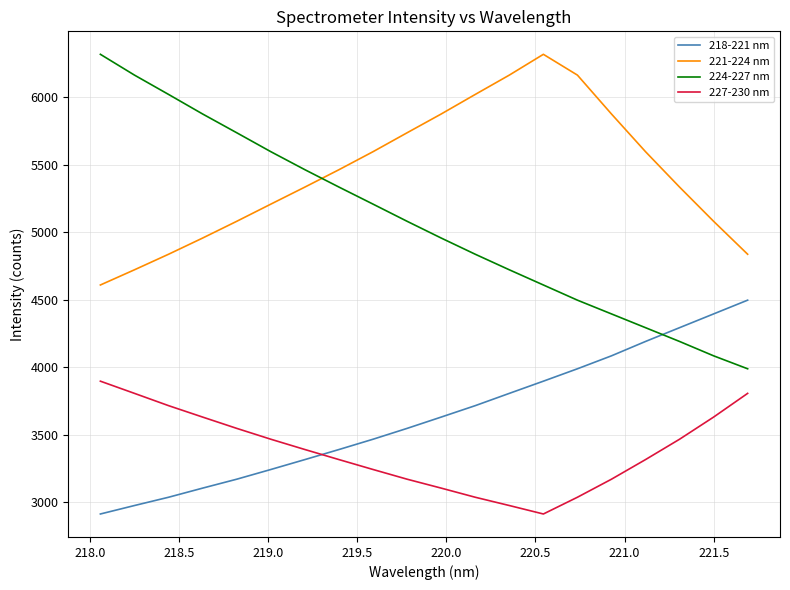

Which series has the largest total across all categories?

221-224 nm